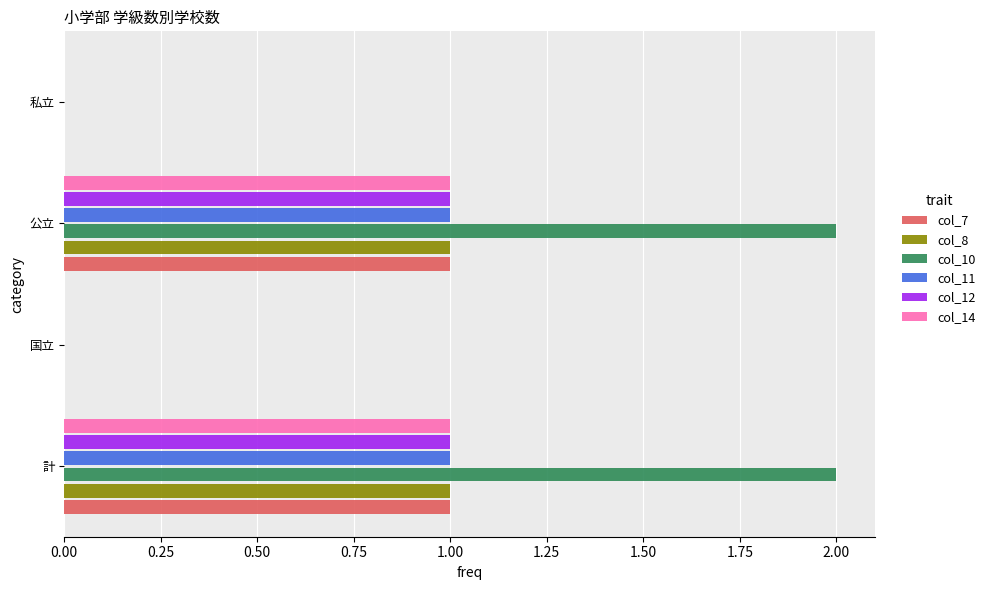

Which series has the largest total across all categories?

col_10